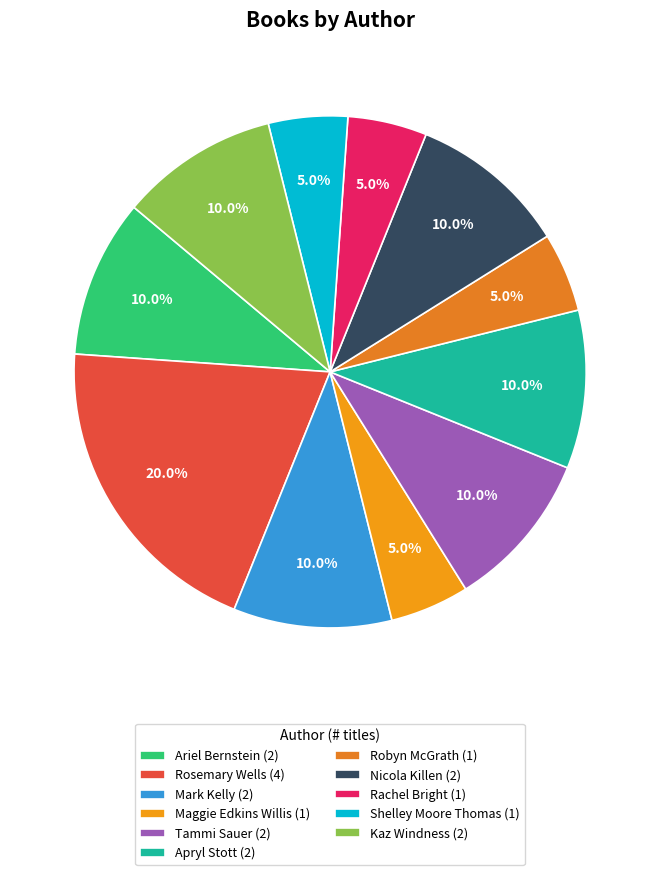

What is the total percentage of Rachel Bright and Rosemary Wells?

25.0%